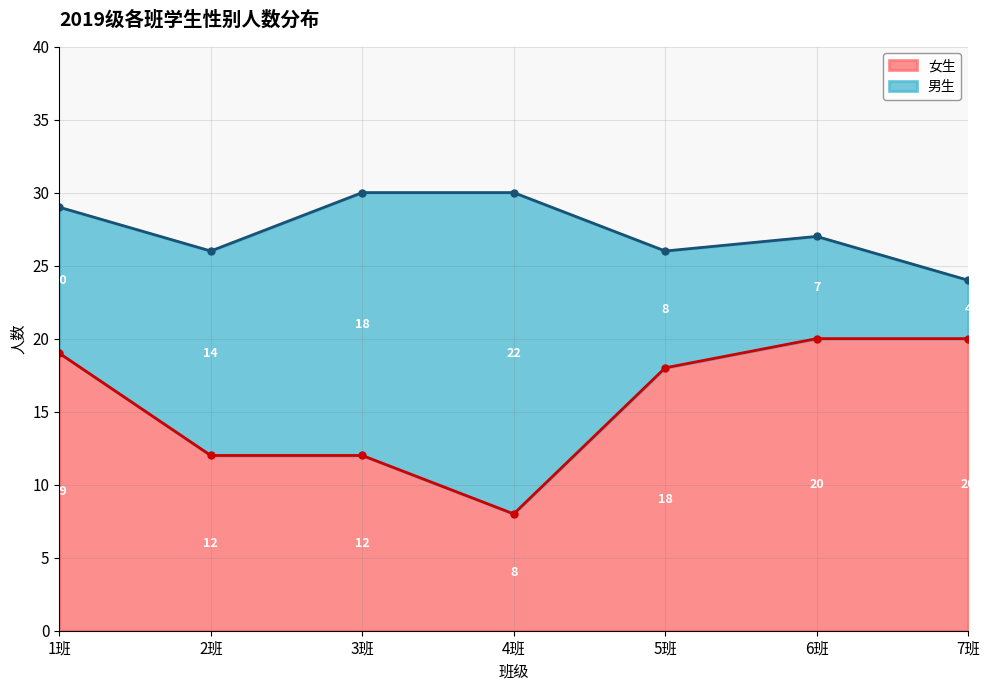

What is the maximum value for 女生?

20